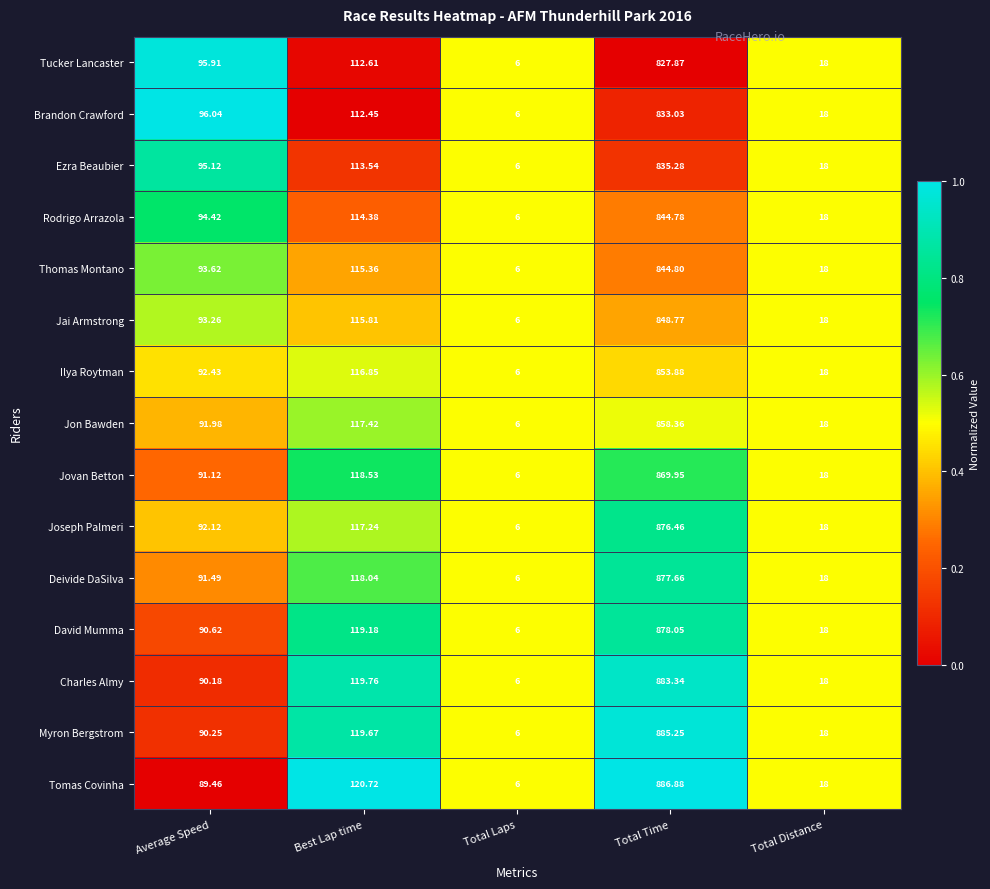

Is the value of Rodrigo Arrazola at Total Time greater than the value of David Mumma at Total Time?

No